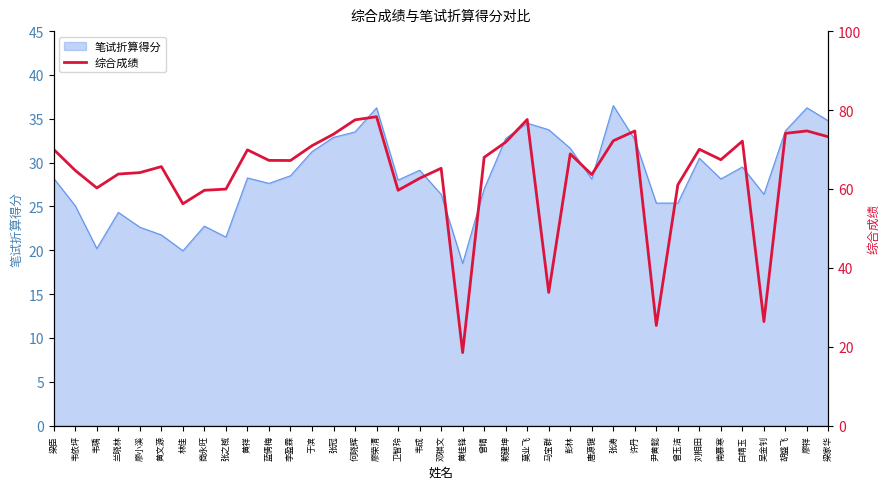

Approximately how many times larger is the value at 彭林 compared to 兰晓林?

1.1